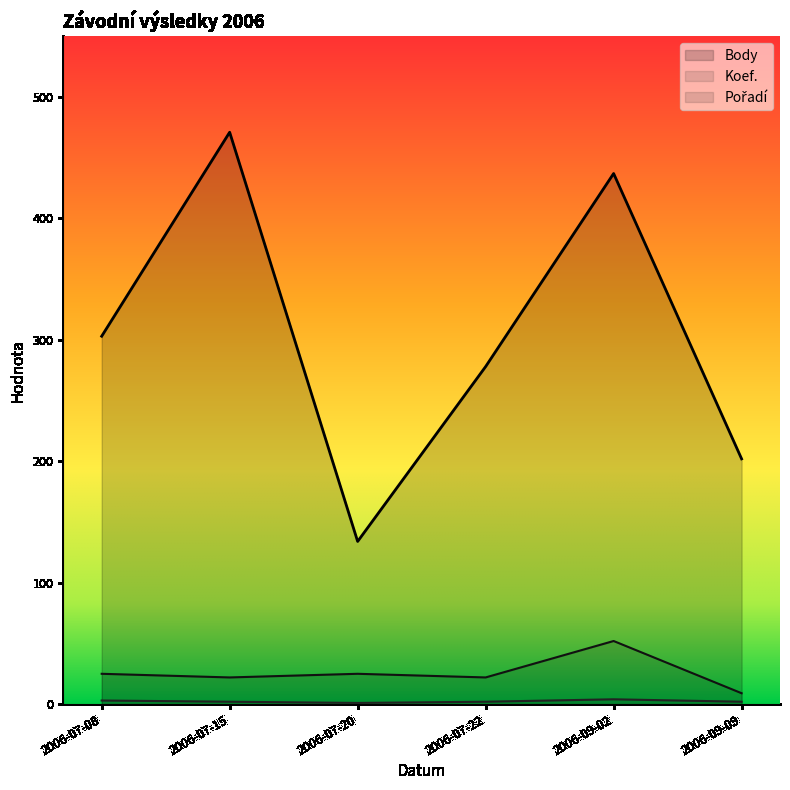

Rank the categories by Pořadí value from lowest to highest.

2006-09-09, 2006-07-15, 2006-07-22, 2006-07-08, 2006-07-20, 2006-09-02